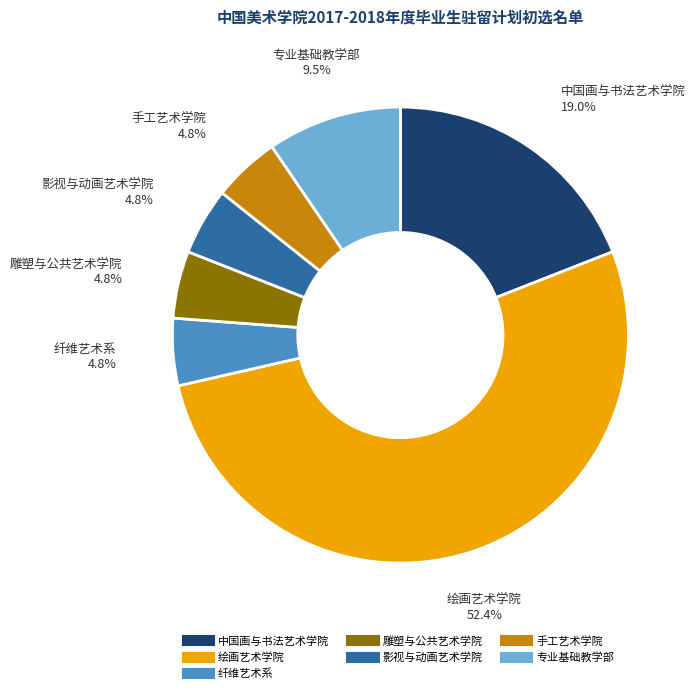

To the nearest percent, what is the combined percentage of 专业基础教学部 and 纤维艺术系?

14%